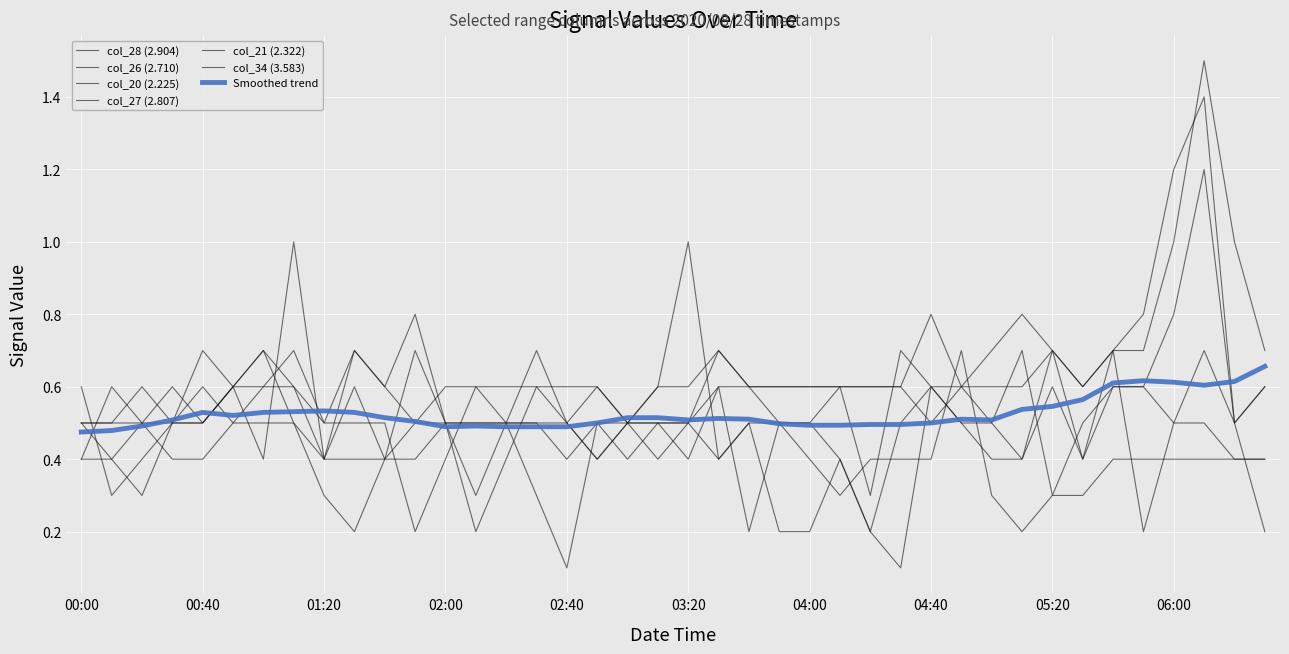

Does the chart display data point markers on the line(s)?

No